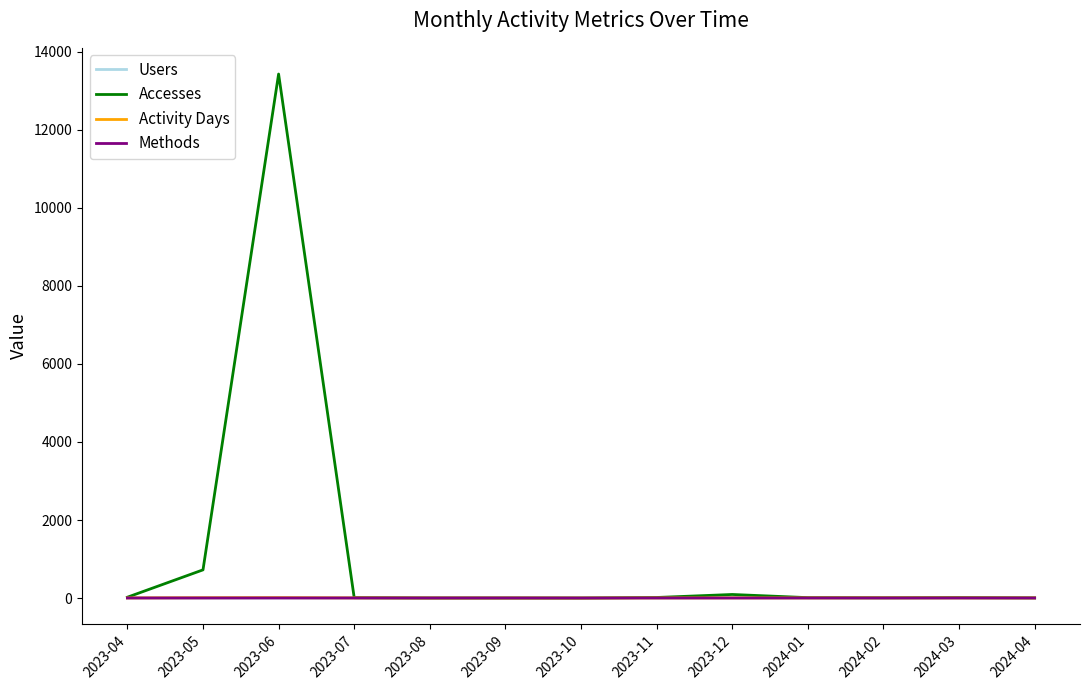

What is the total value across all series at 2024-02?

15